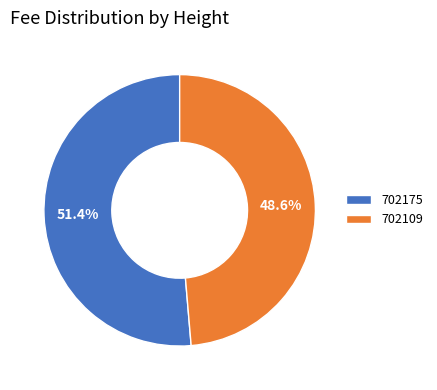

How many segments does this pie chart have?

2